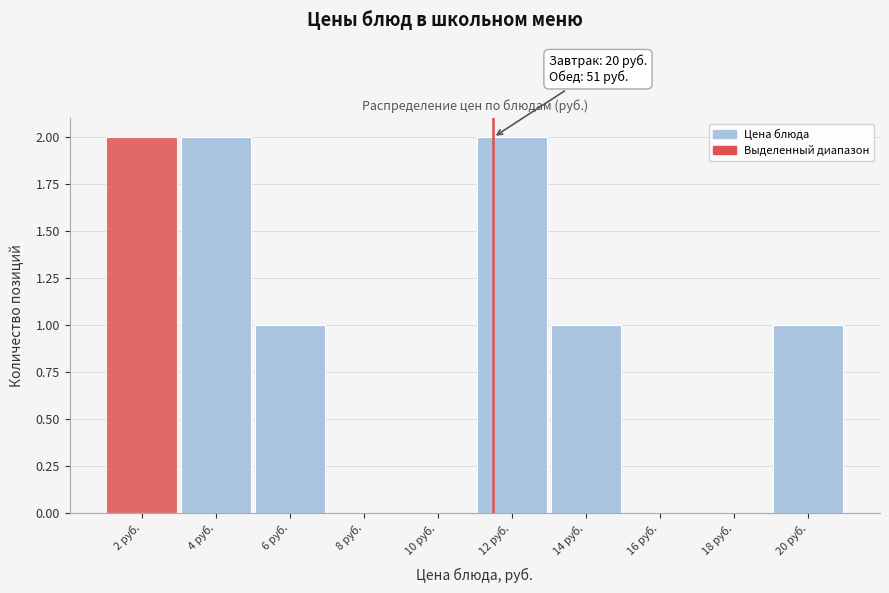

Reading left to right, transcribe all the data shown in this chart.

2 руб.=2	4 руб.=2	6 руб.=1	8 руб.=0	10 руб.=0	12 руб.=2	14 руб.=1	16 руб.=0	18 руб.=0	20 руб.=1